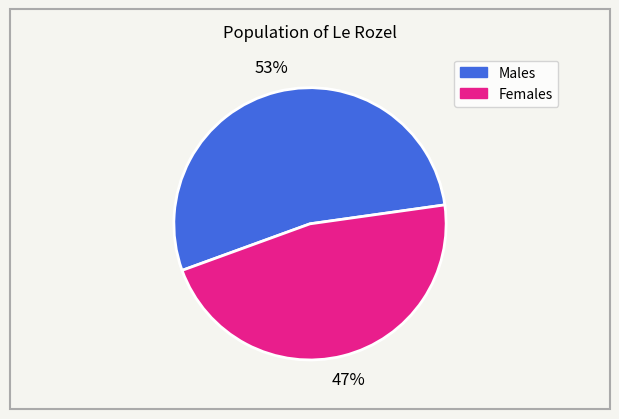

Does any single category account for the majority?

Yes